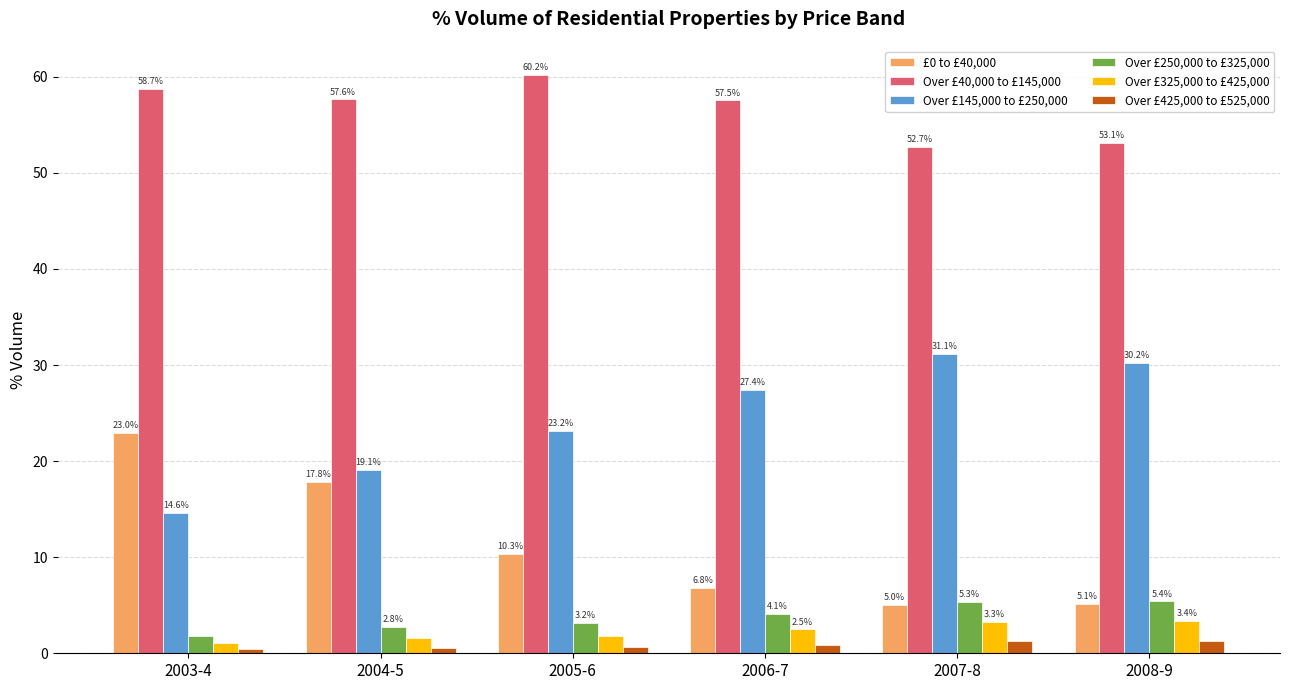

At 2008-9, list the series in order from smallest to largest.

Over £425,000 to £525,000, Over £325,000 to £425,000, £0 to £40,000, Over £250,000 to £325,000, Over £145,000 to £250,000, Over £40,000 to £145,000